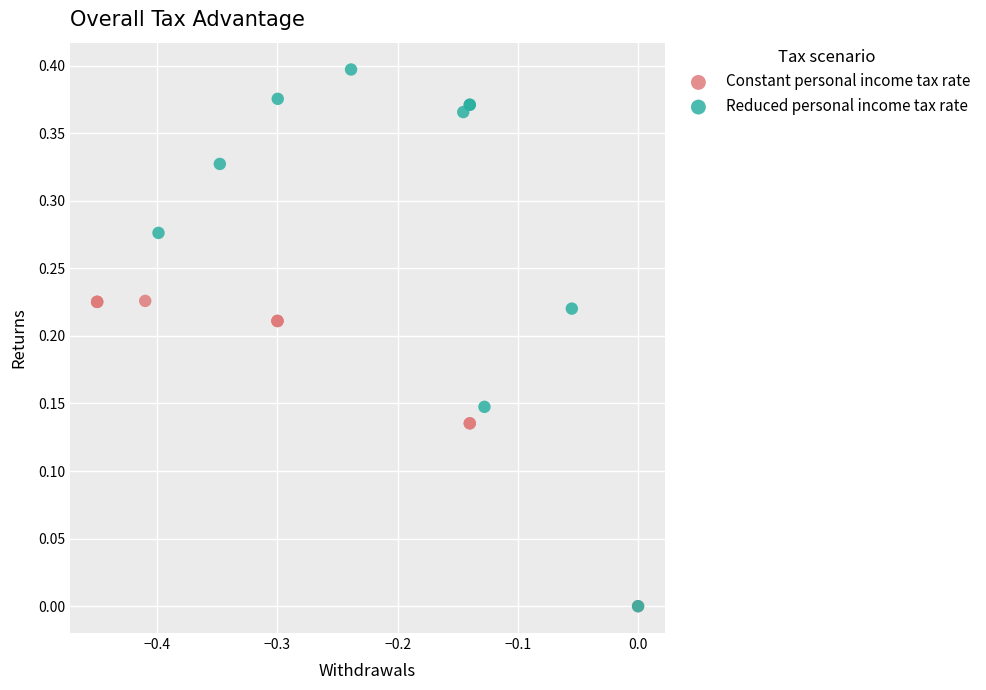

Which series has the widest spread of Y values?

Reduced personal income tax rate